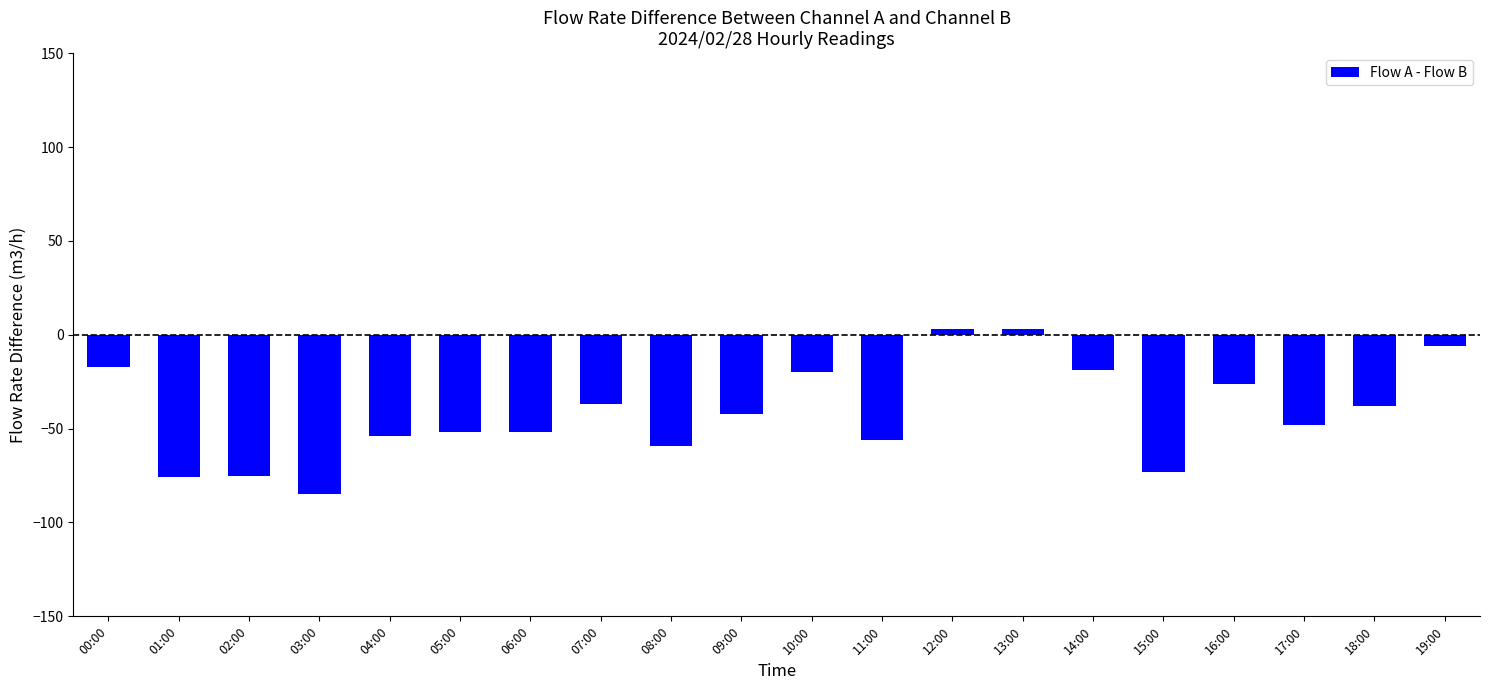

Which category has the lowest value across all series?

03:00